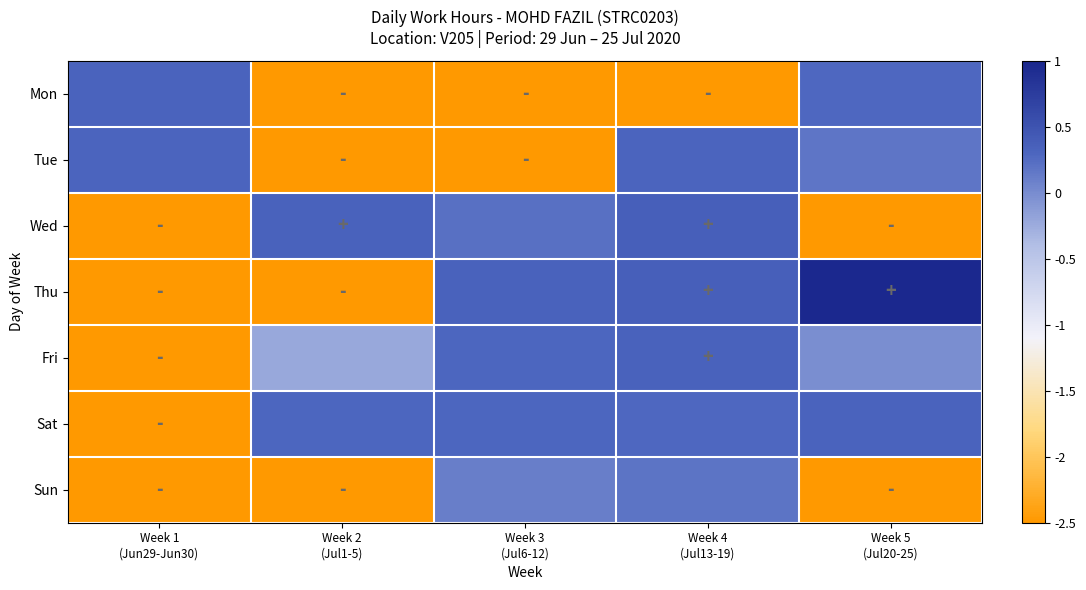

What is the difference between the highest and lowest values at Week 3
(Jul6-12)?

2.8